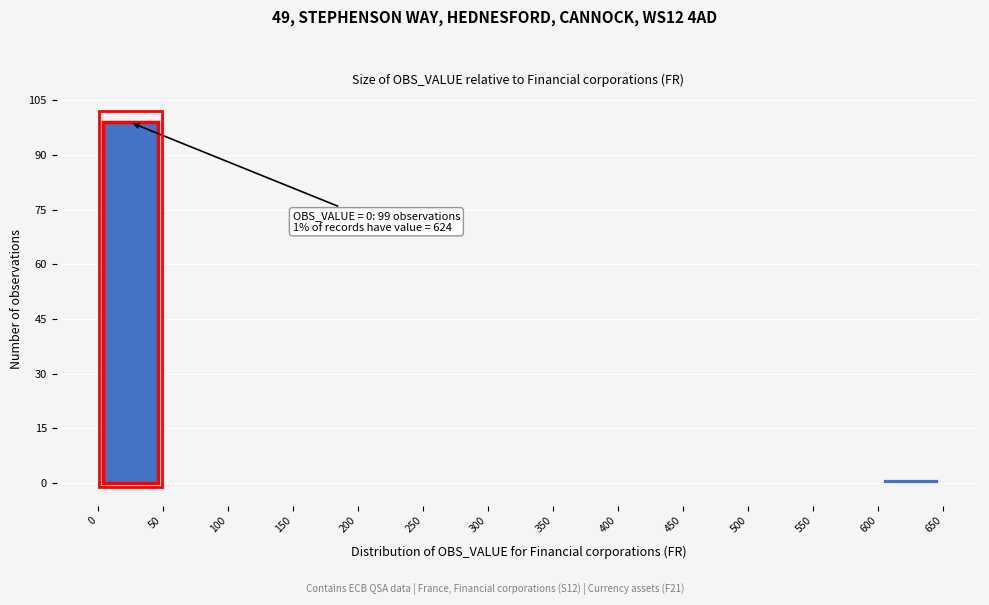

Over which range of the x-axis is the bar tallest?

0 to 50